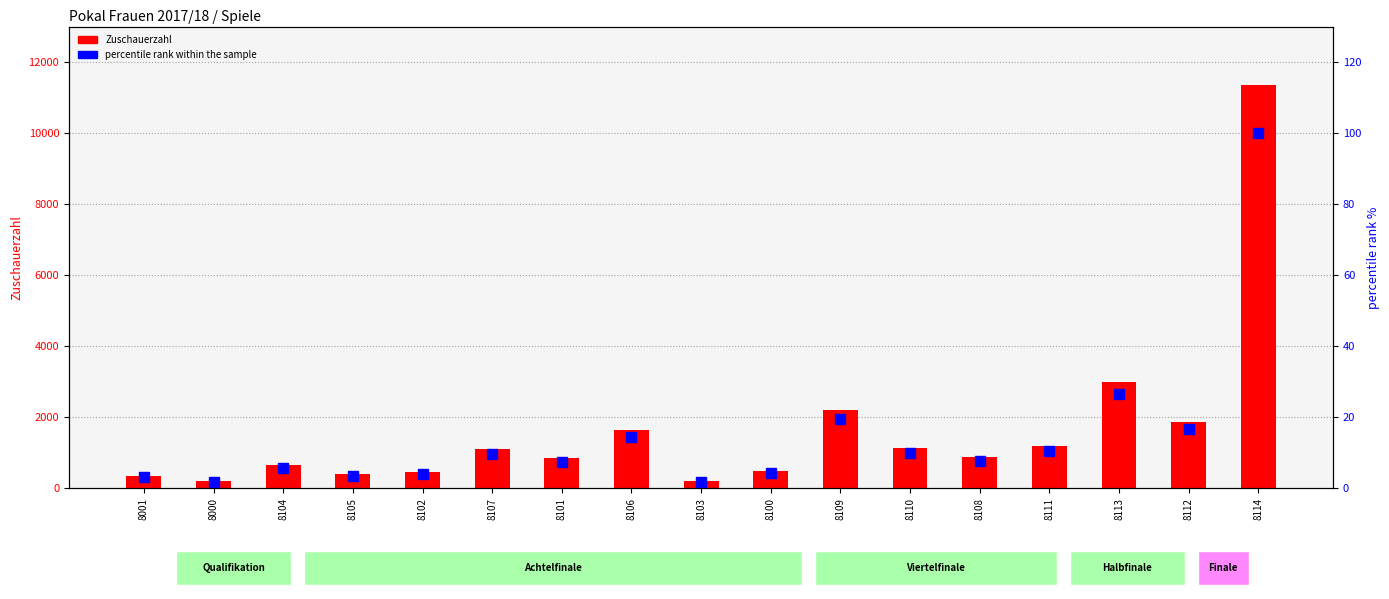

At which label does Zuschauerzahl reach its minimum?

8000